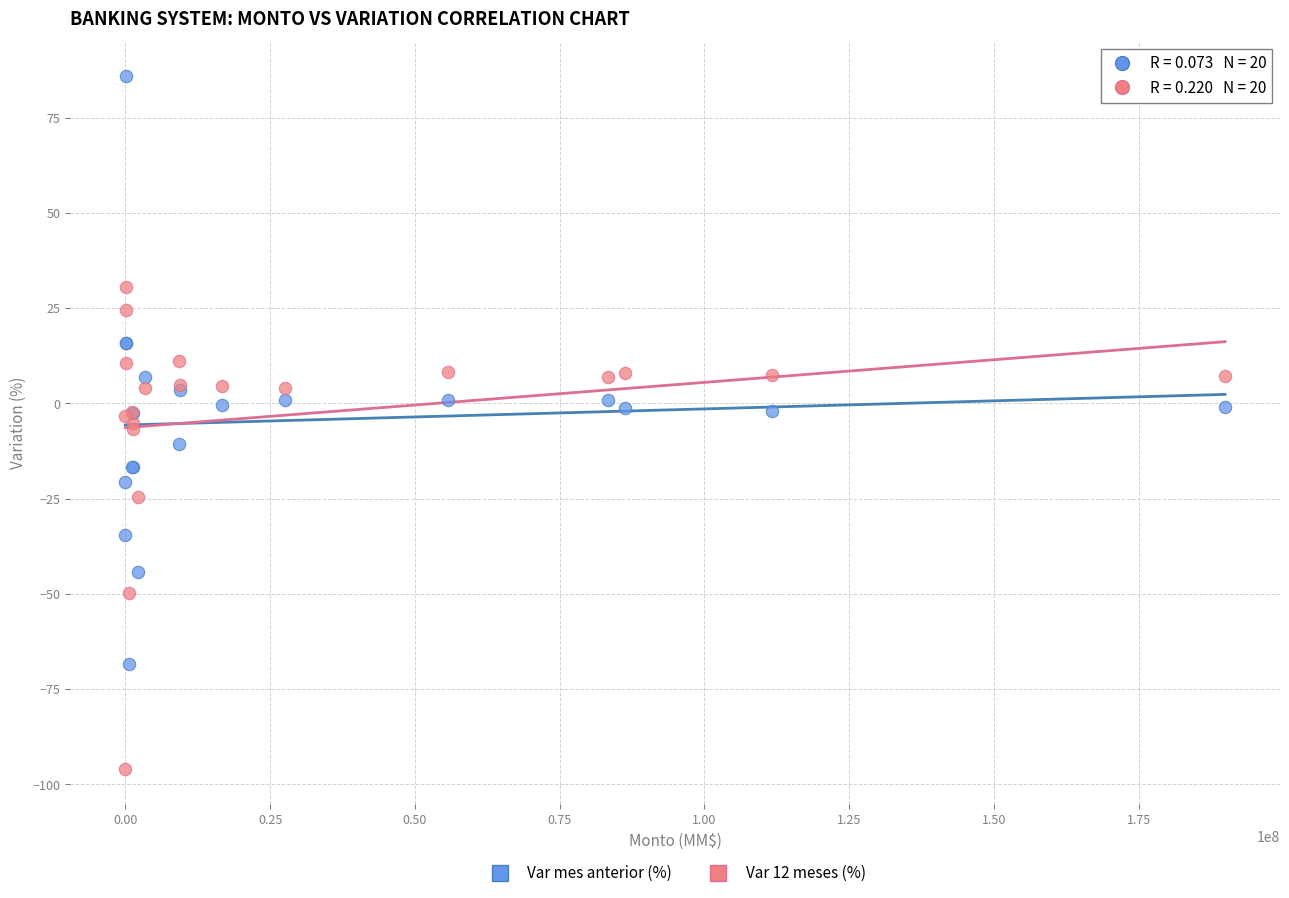

What is the X range (max minus min) for the scatter plot?

189871972.0